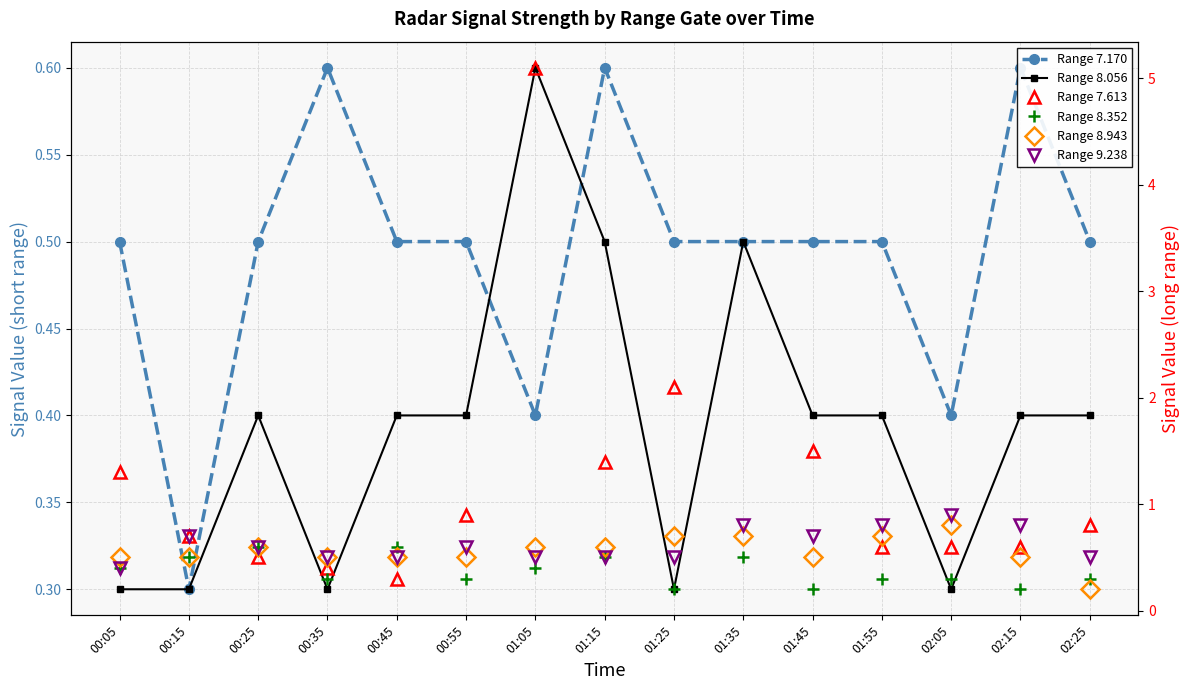

List the series in order of their peak value, lowest first.

Range 7.170, Range 8.056, Range 8.352, Range 8.943, Range 9.238, Range 7.613